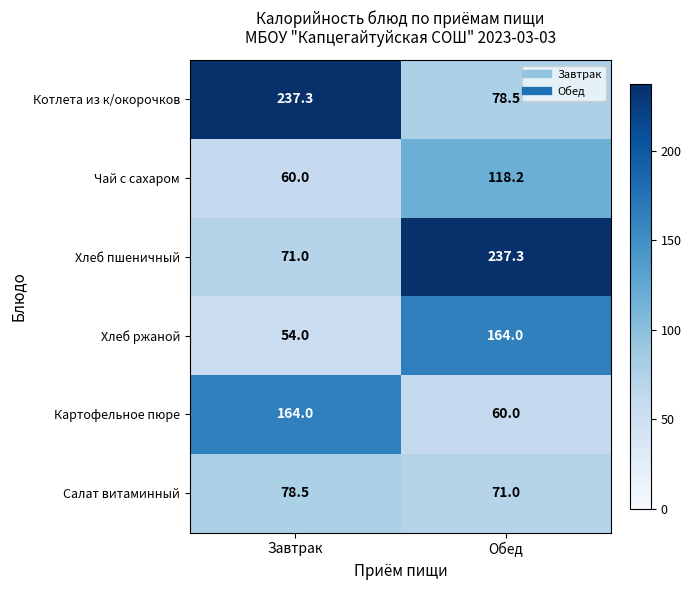

Is it true that Хлеб пшеничный equals 237.3 at Обед?

True